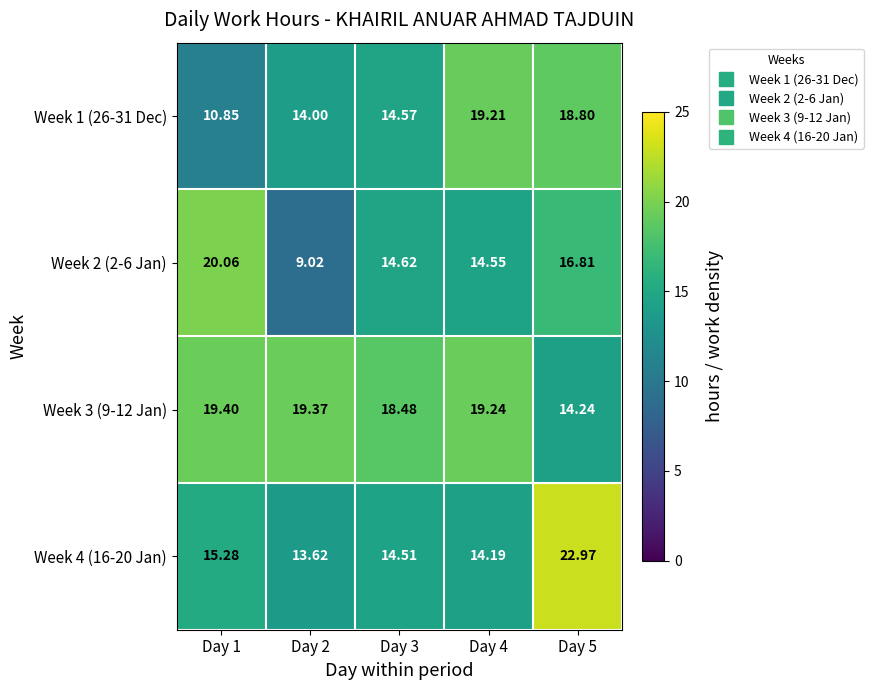

Which series has the largest total across all categories?

Week 3 (9-12 Jan)